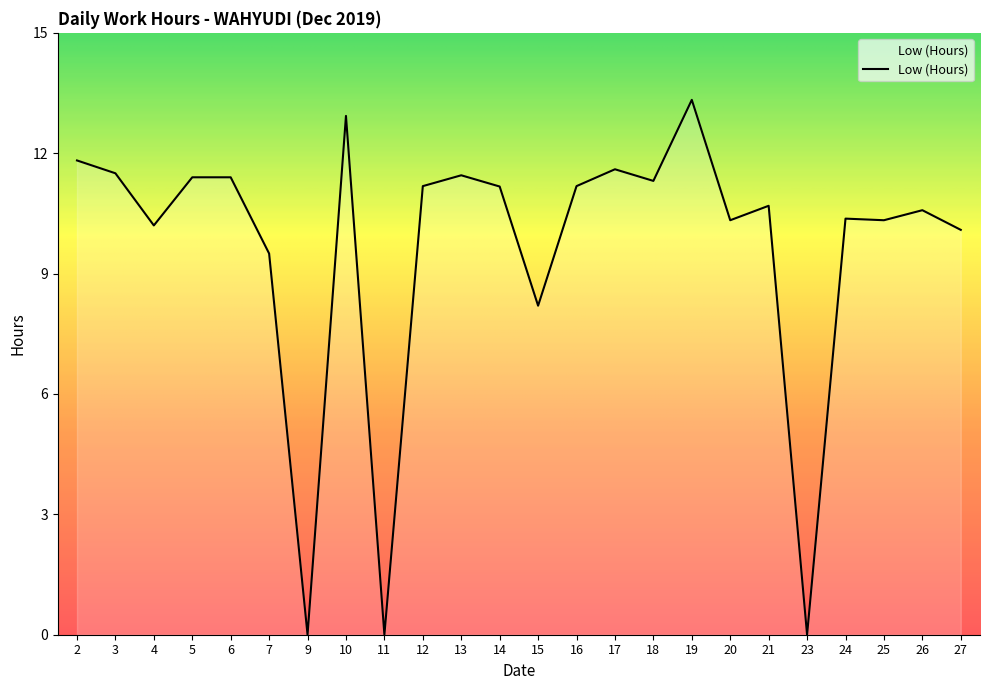

Where is the first local minimum?

4